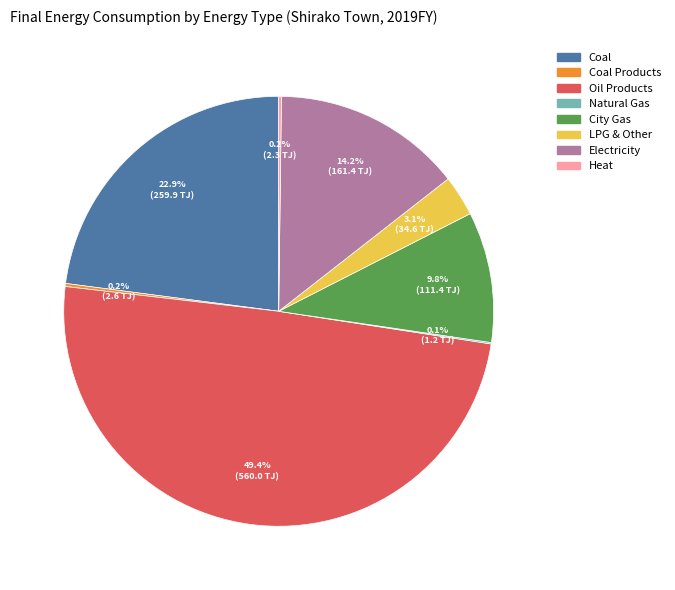

Is Coal the majority of the pie?

No